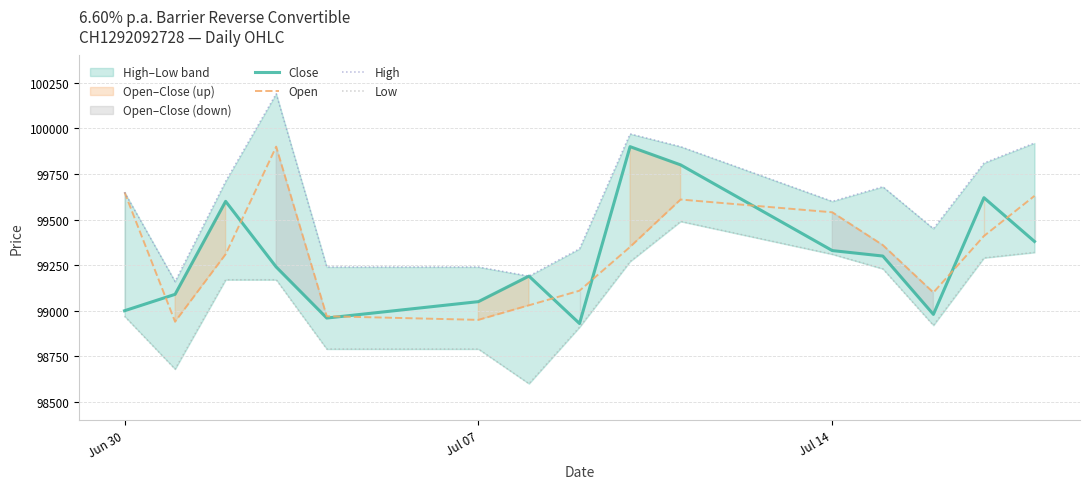

Is it true that Open equals 20091 at 6?

False